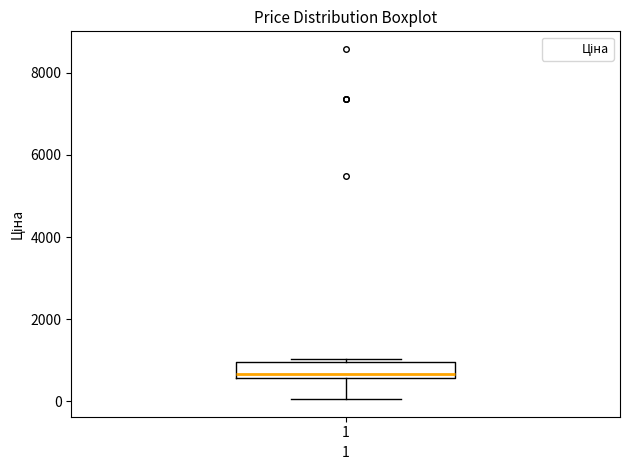

Transcribe this box plot: give where the median line is, the range the box spans, and where the two whiskers end, as read against the y-axis. The values are not printed on the chart, so give them approximately, as read against the axis.

median 600 (just above the box's lower edge), box 600 to 1000, whiskers 0 to 1000 (just above the box's upper edge)